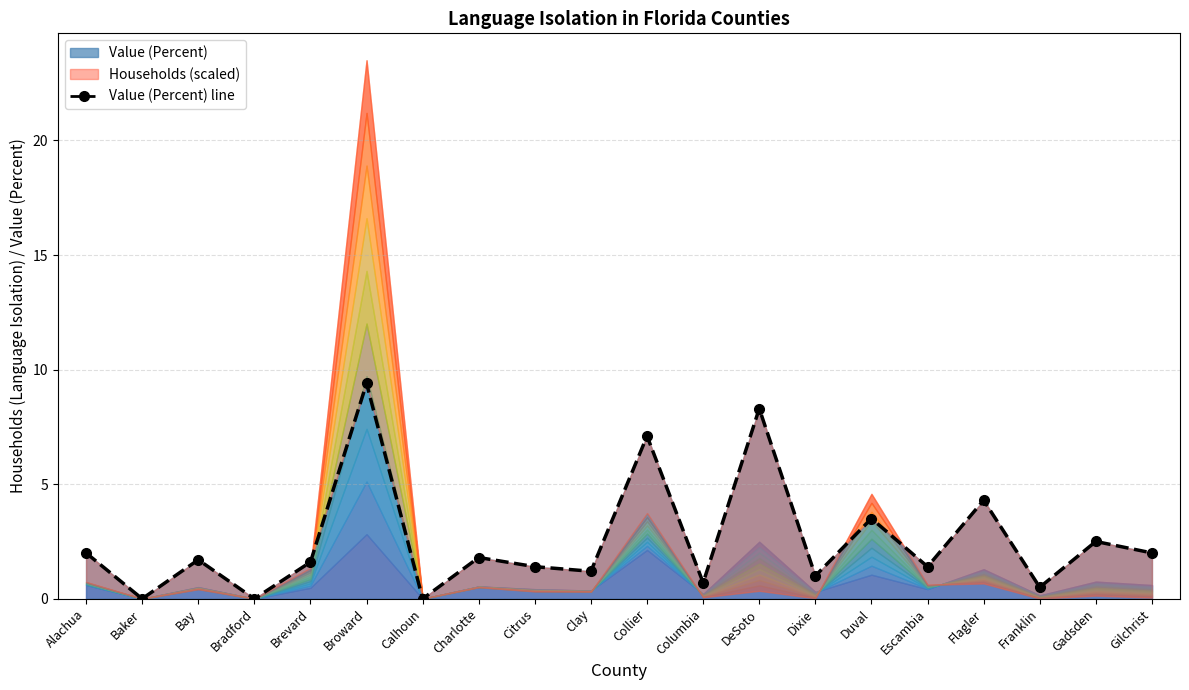

What is the greatest value displayed?

9.4